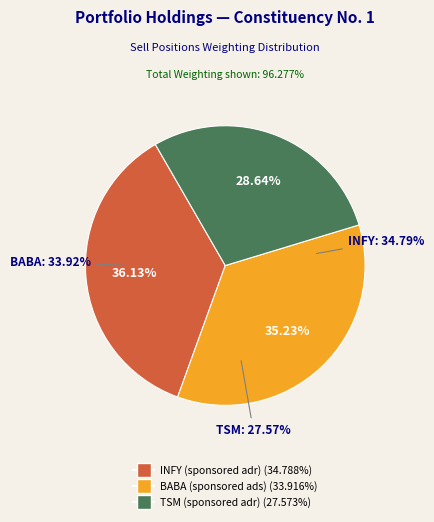

Which category has the smallest portion of the pie?

TSM (sponsored adr)